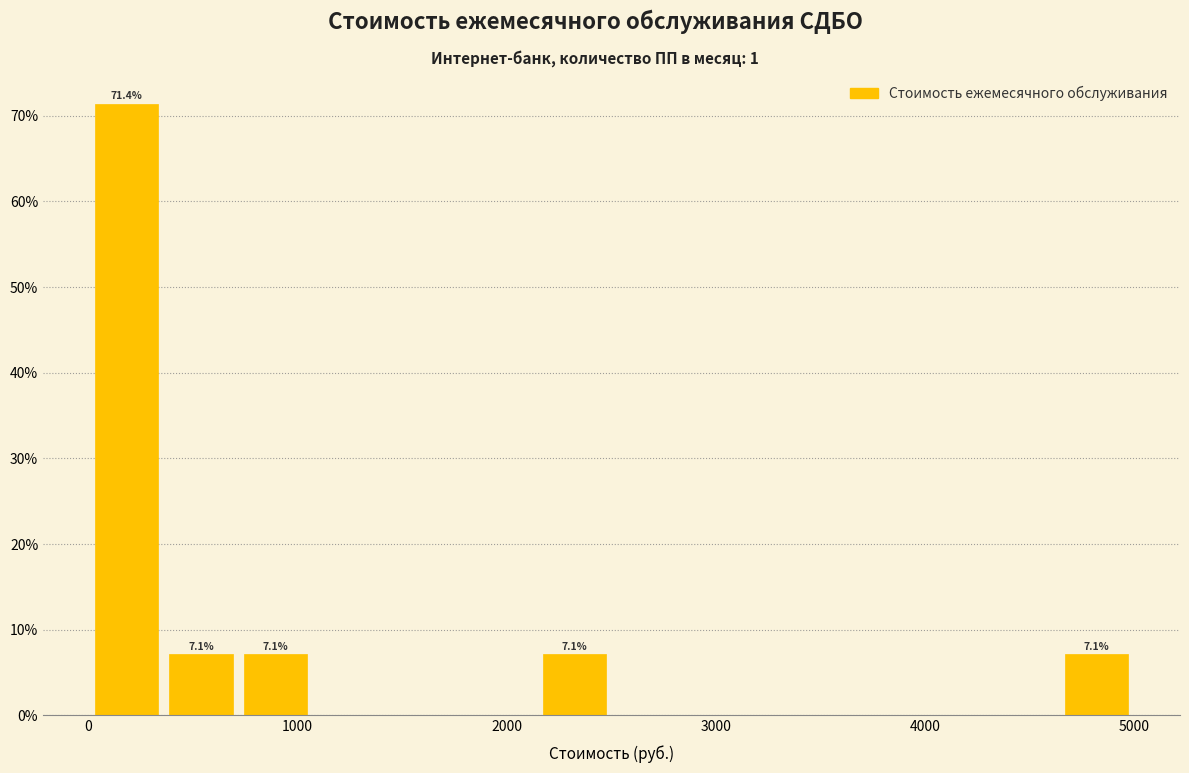

Read against the x-axis, roughly where is the centre of the tallest bar?

200